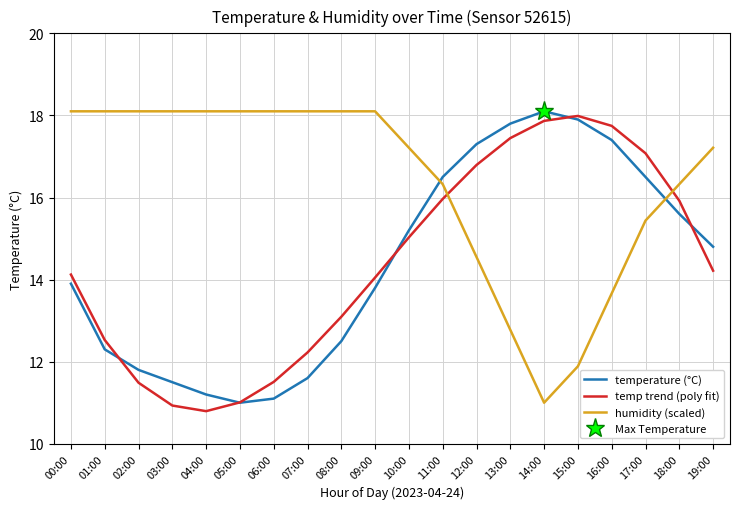

True or false: humidity (scaled) and temperature (°C) cross at least once.

True